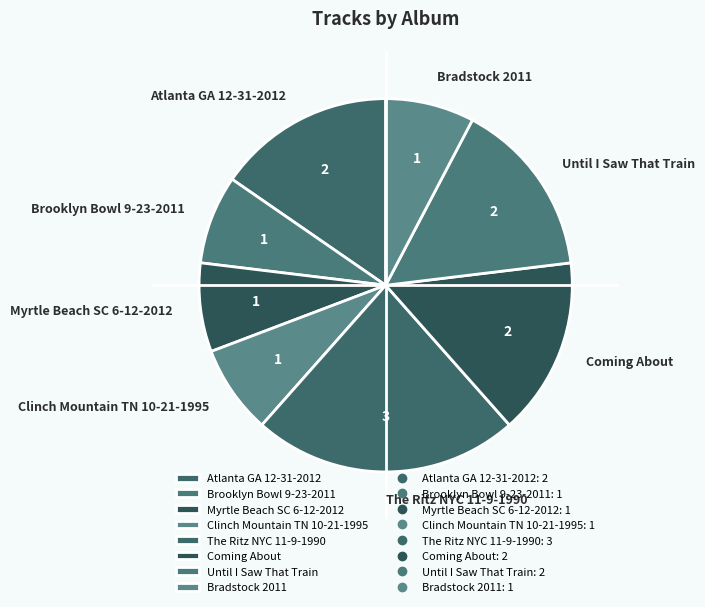

Is it true that Until I Saw That Train is 3% of the pie?

False